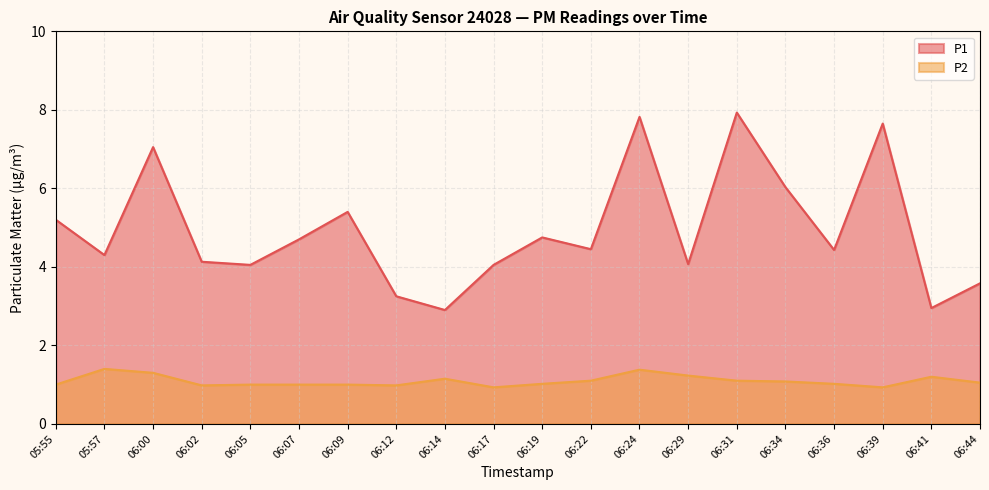

True or false: P2 has more than 1 points higher than both neighbors.

True